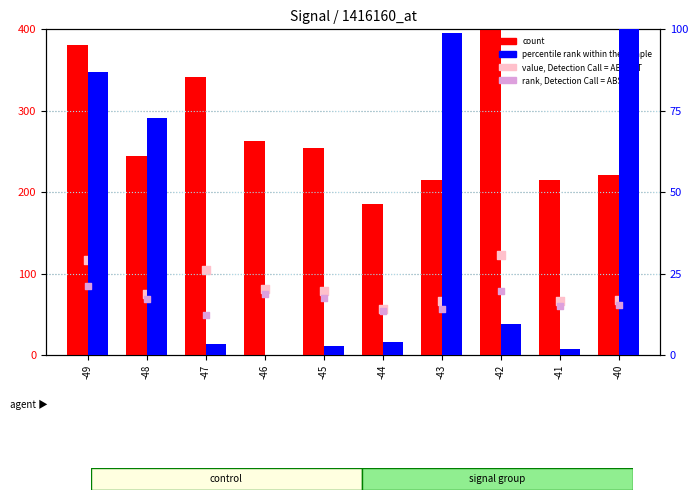

Which series has the largest total across all categories?

count